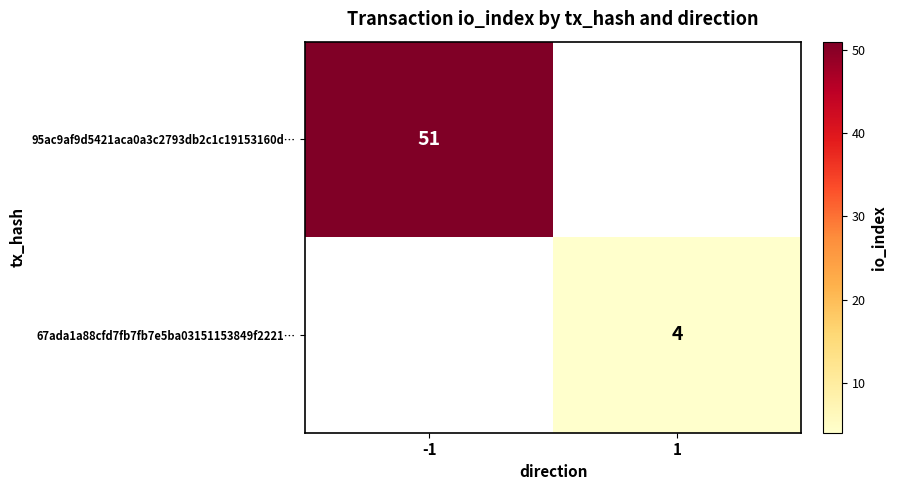

True or false: 67ada1a88cfd7fb7fb7e5ba03151153849f2221… has a value of 4 at 1.

True